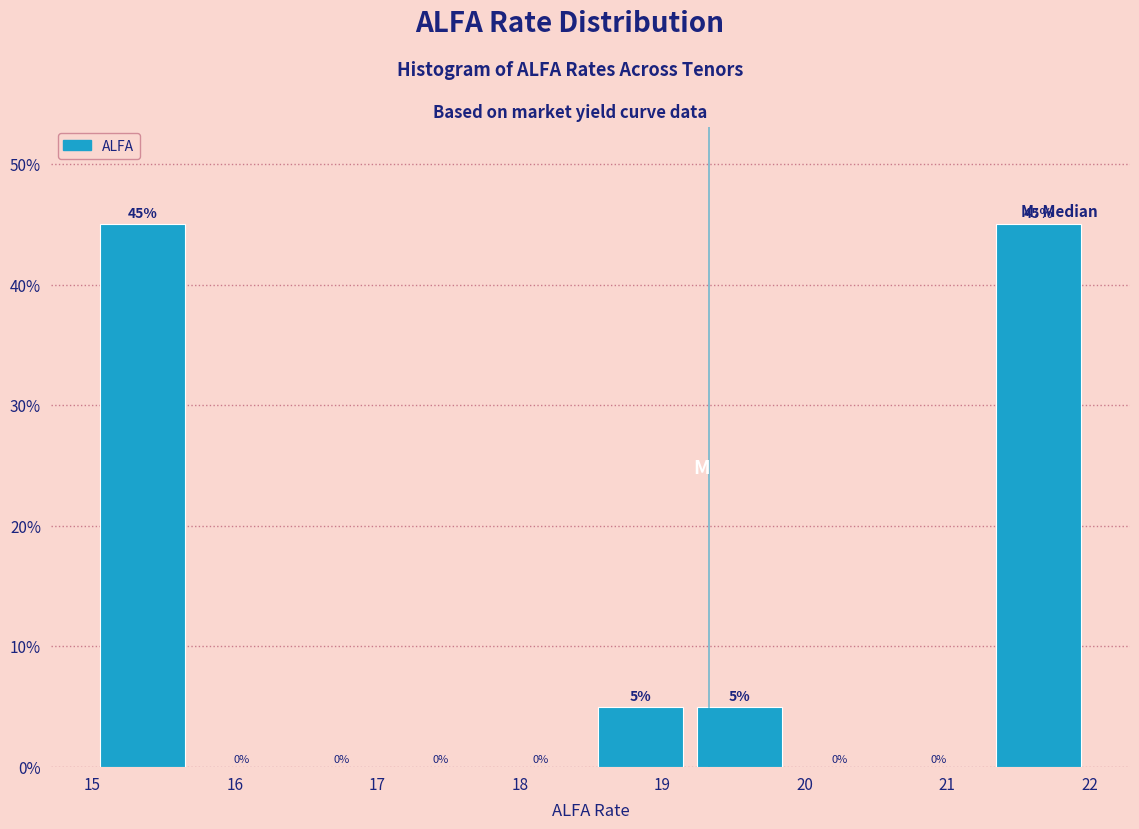

Reading left to right, list every bar in this chart as the range it spans on the x-axis followed by its height. The bar edges are not printed on the chart, so give them approximately, as read against the axis.

15.0 to 15.7: 45
15.7 to 16.4: 0
16.4 to 17.1: 0
17.1 to 17.8: 0
17.8 to 18.5: 0
18.5 to 19.2: 5
19.2 to 19.9: 5
19.9 to 20.6: 0
20.6 to 21.3: 0
21.3 to 22.0: 45